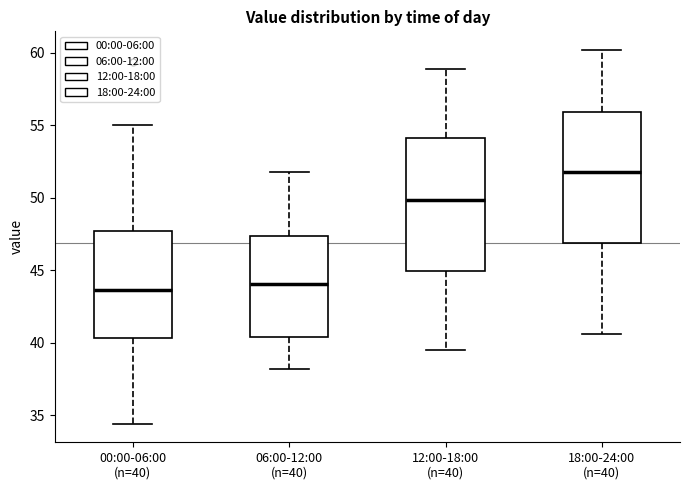

Reading left to right, read every box against the y-axis: the position of its median line, the range the box covers, and the ends of its whiskers. The values are not printed on the chart, so give them approximately, as read against the axis.

00:00-06:00 (n=40): median 43.5, box 40.5 to 47.5, whiskers 34.5 to 55.0
06:00-12:00 (n=40): median 44.0, box 40.5 to 47.5, whiskers 38.0 to 52.0
12:00-18:00 (n=40): median 50.0, box 45.0 to 54.0, whiskers 39.5 to 59.0
18:00-24:00 (n=40): median 52.0, box 47.0 to 56.0, whiskers 40.5 to 60.0